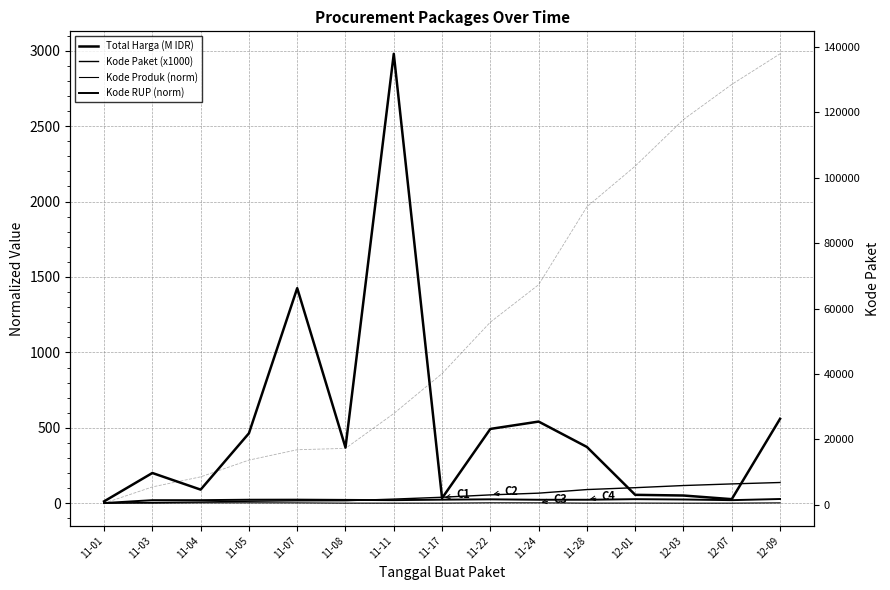

After their last crossing, which series has the higher values: Kode Paket (x1000) or Total Harga (M IDR)?

Total Harga (M IDR)